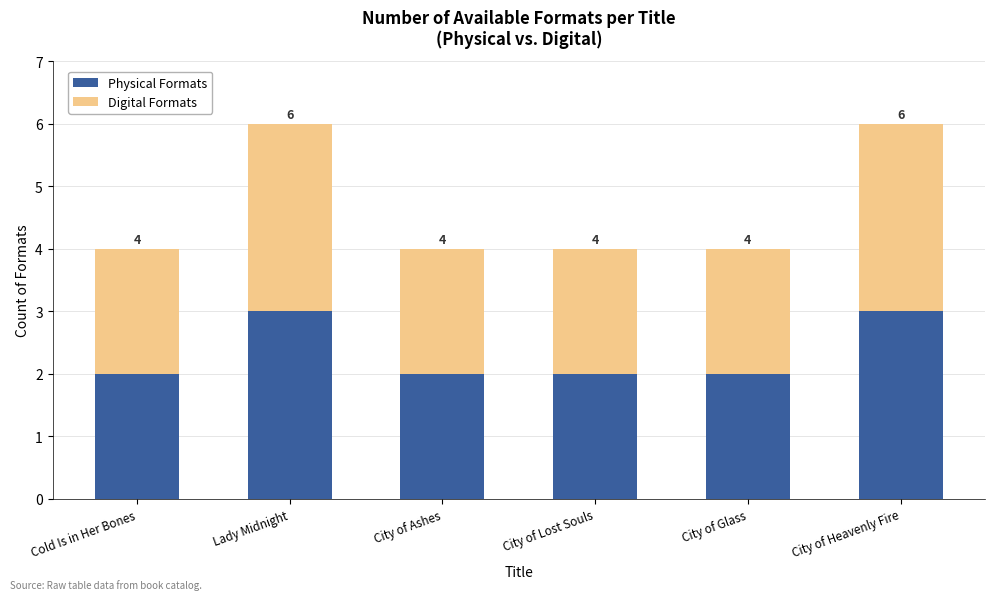

Are the bars horizontal?

No